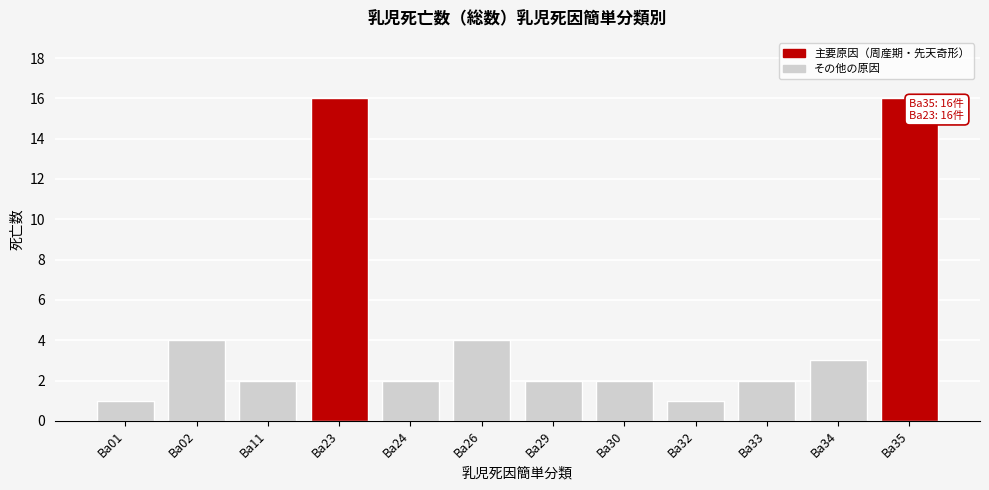

Reading left to right, extract all data points from this chart.

1	4	2	16	2	4	2	2	1	2	3	16